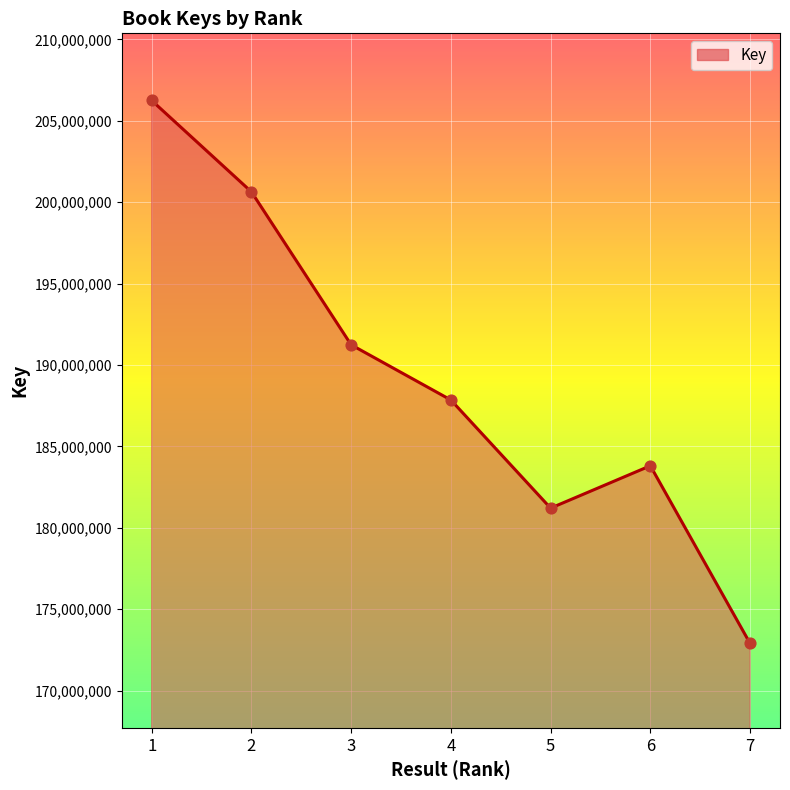

Between 6 and 1, which is larger?

1